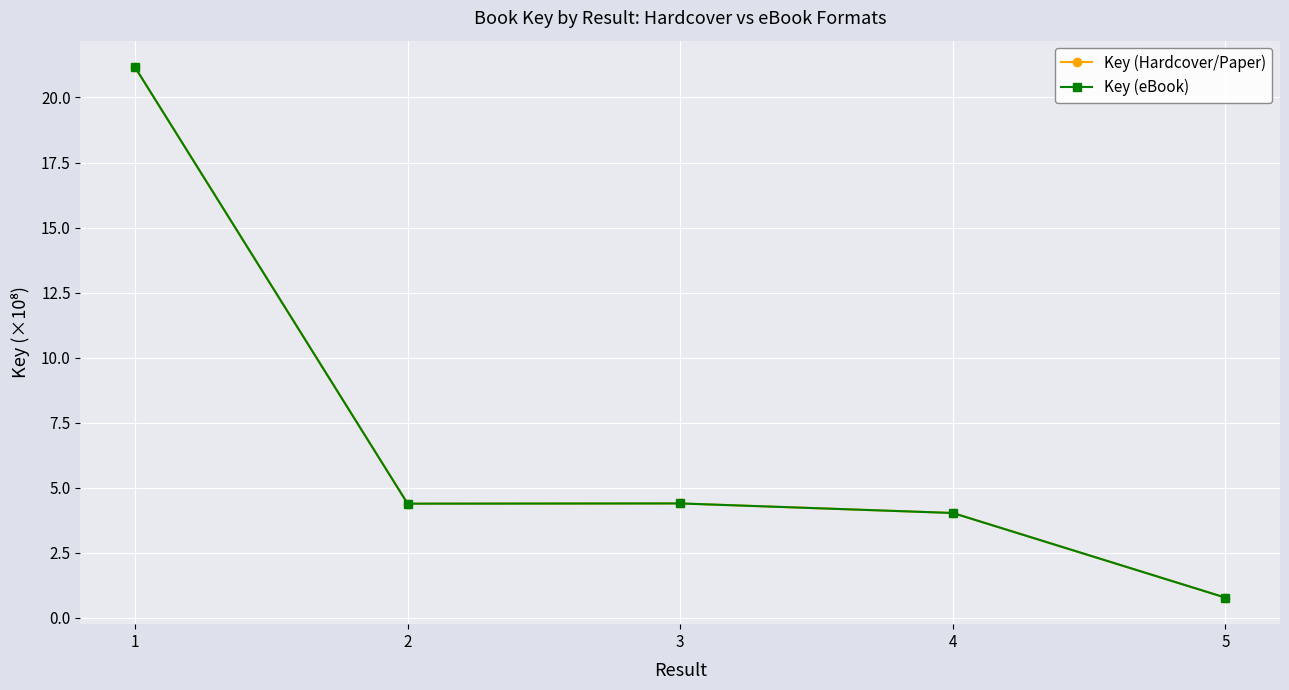

Is the value of Key (eBook) at 4 greater than the value of Key (Hardcover/Paper) at 4?

No